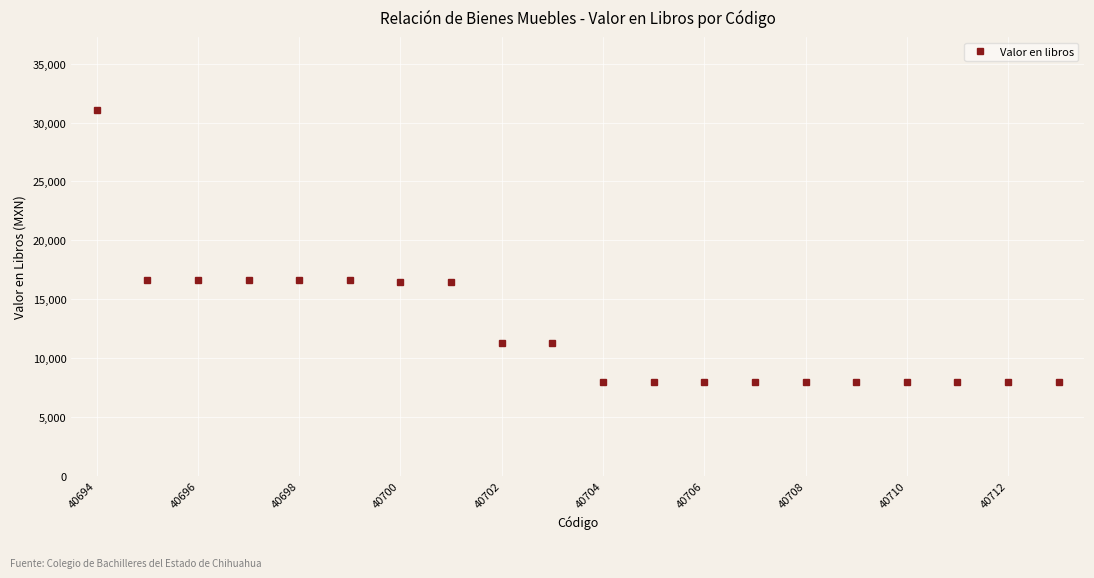

What is the value of the 7th point from the left?

16470.8